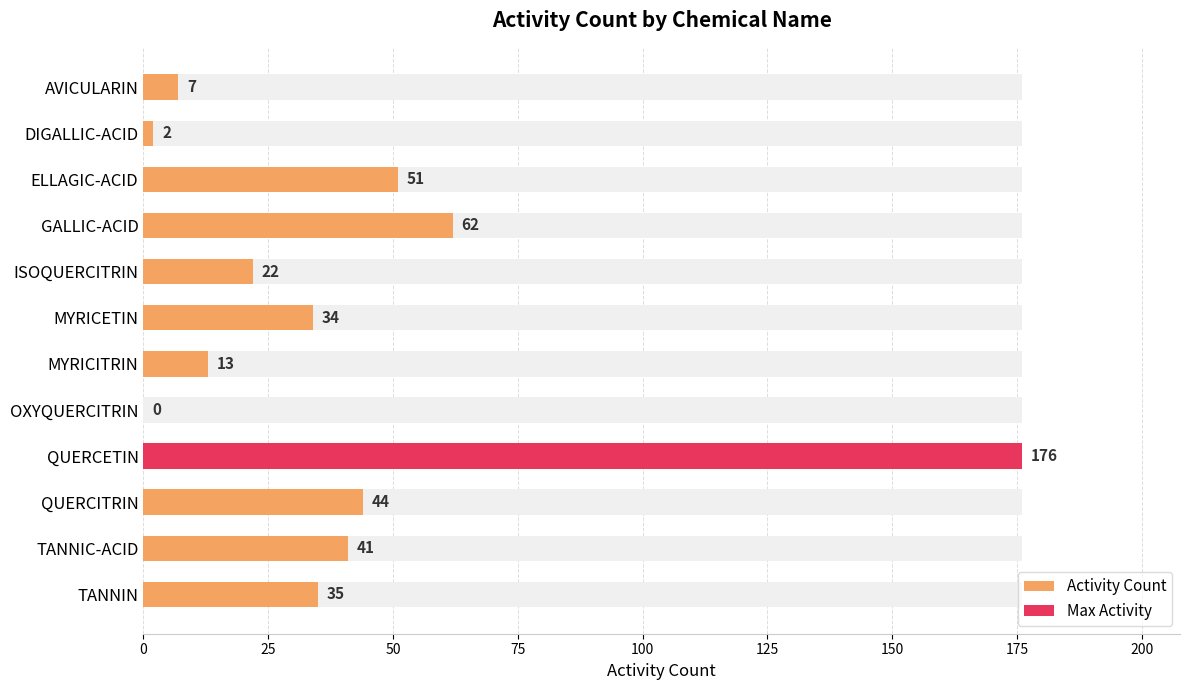

What is the difference between the maximum and minimum values?

176